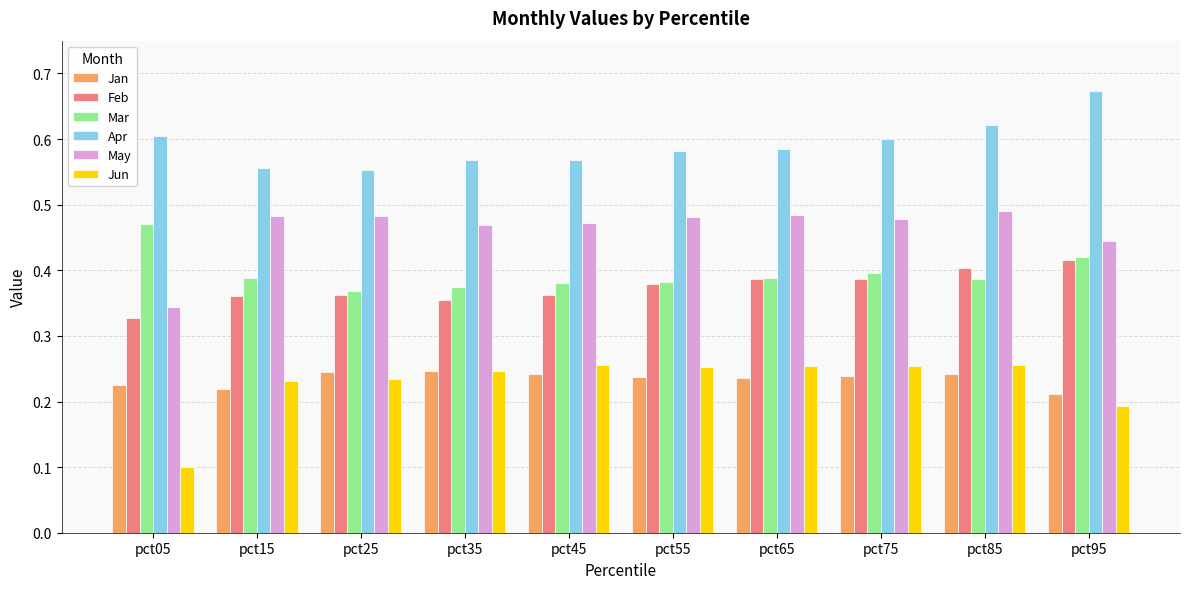

At which label is Feb closest to 0?

pct05